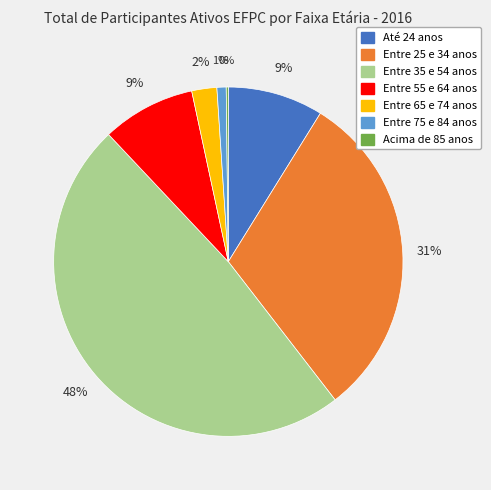

To the nearest percent, what percentage of the pie is Entre 55 e 64 anos?

9%